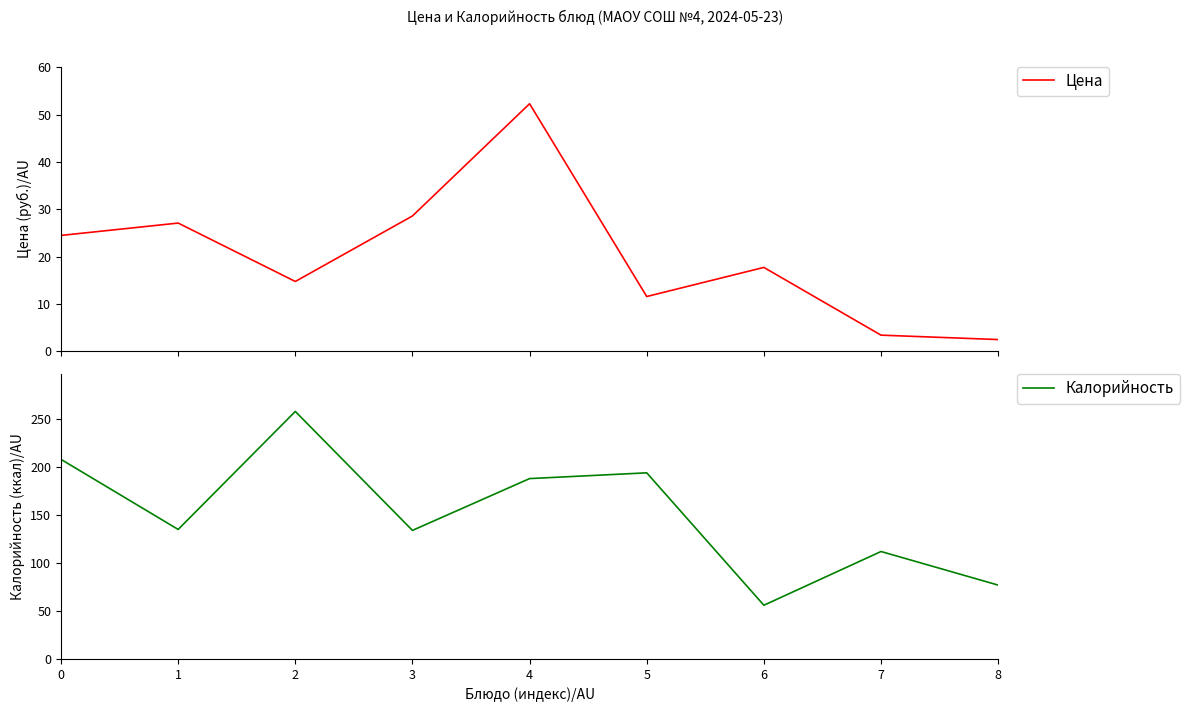

The Цена series shows 12.8 at 1. True or false?

False